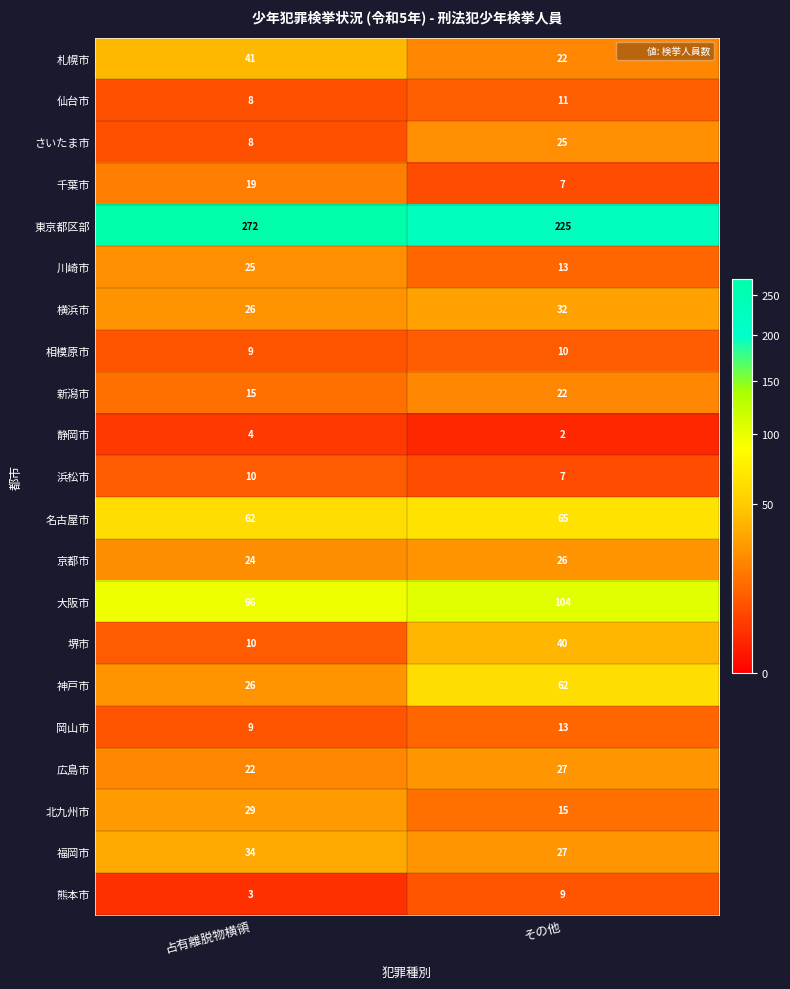

Which series has the largest range (max minus min)?

東京都区部